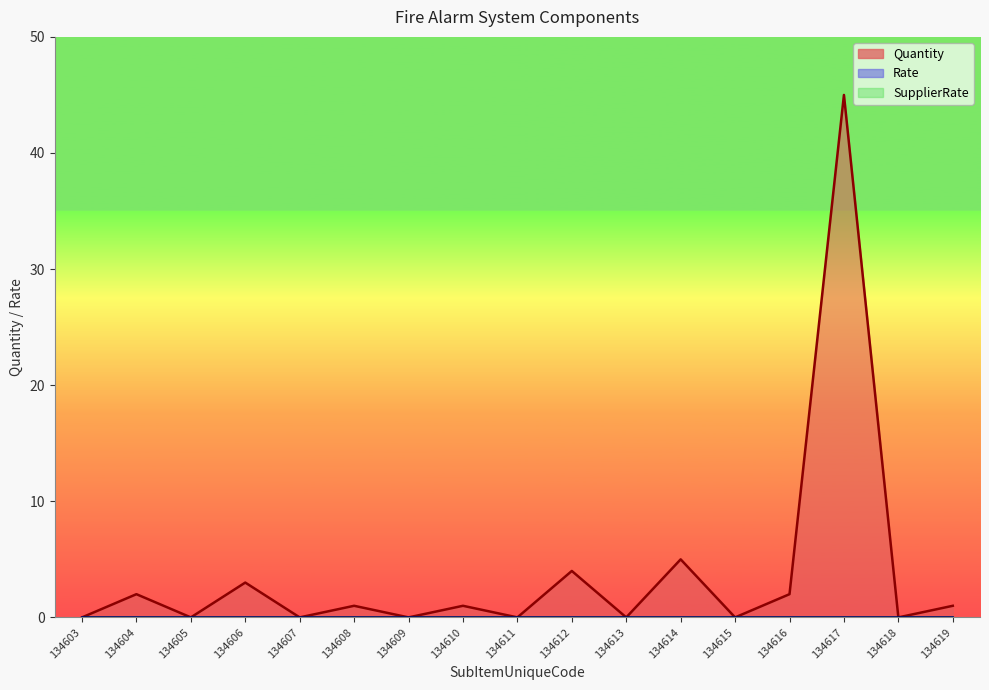

At which category does the chart reach its peak across all series?

134617